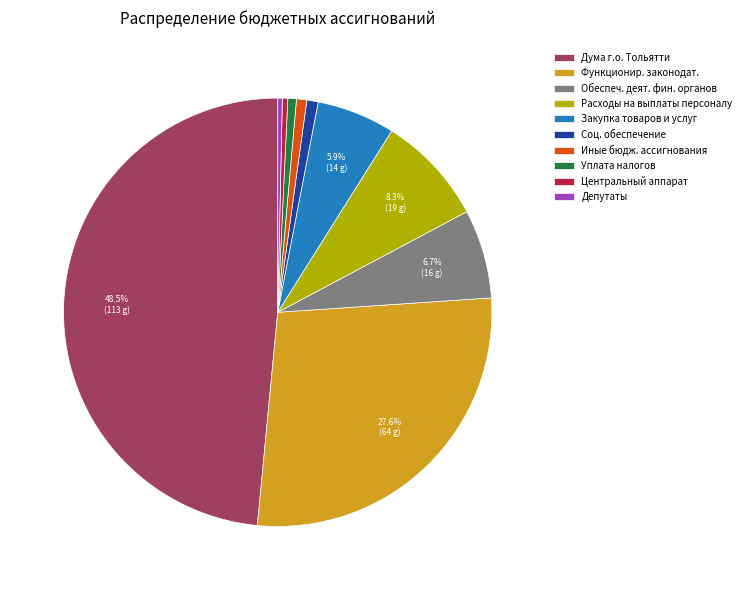

Which slice is the largest?

Дума г.о. Тольятти